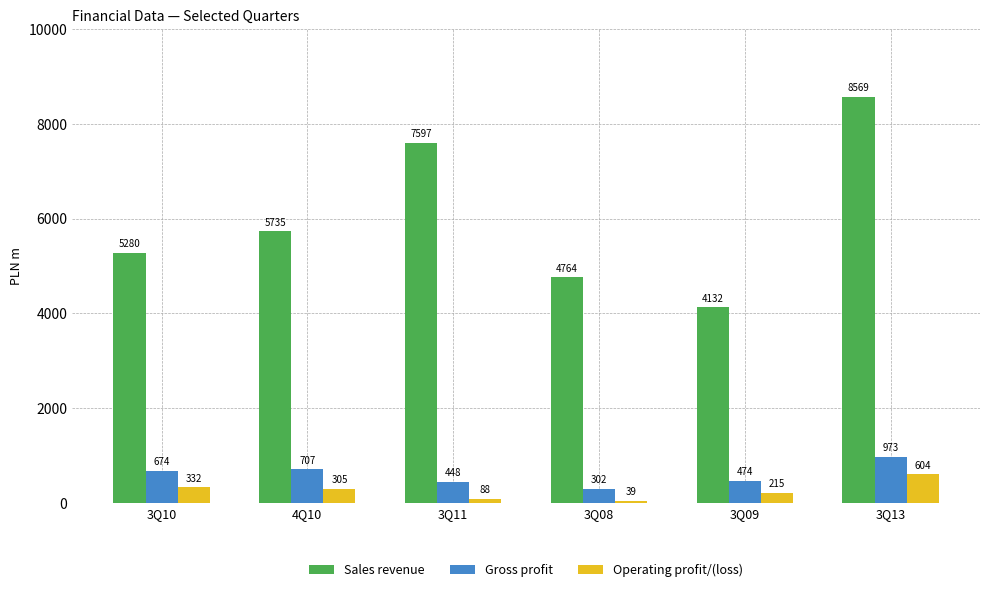

Rank the series at 3Q08 from lowest to highest value.

Operating profit/(loss), Gross profit, Sales revenue